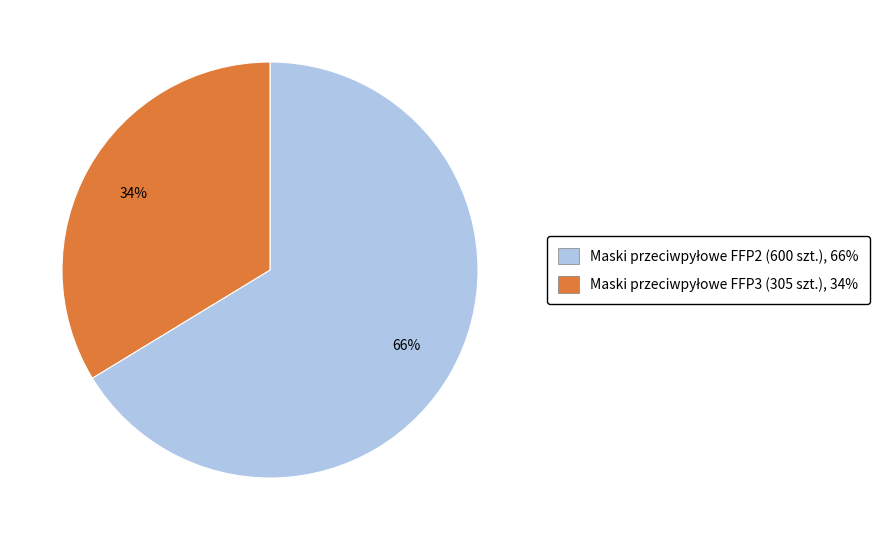

Does any single category account for the majority?

Yes